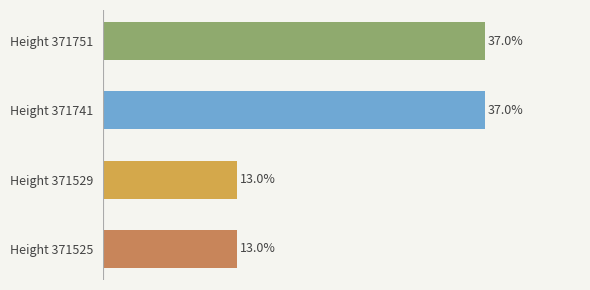

Which has a higher value, Height 371741 or Height 371525?

Height 371741